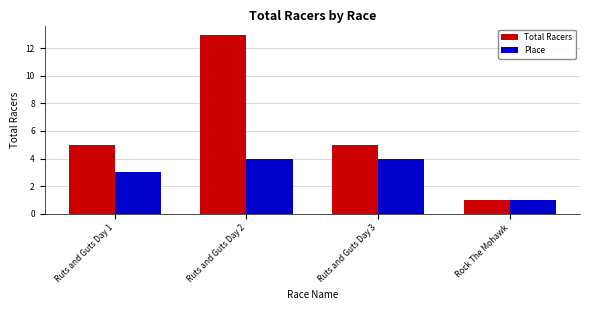

Reading left to right, transcribe all the data shown in this chart.

Total Racers: 5	13	5	1
Place: 3	4	4	1